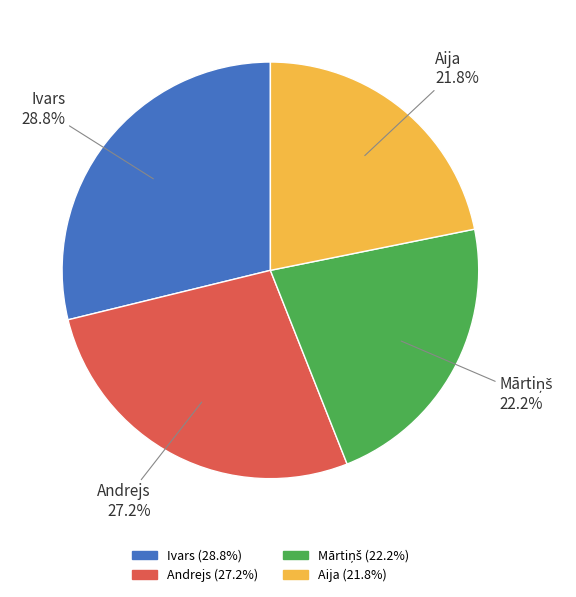

How many segments does this pie chart have?

4